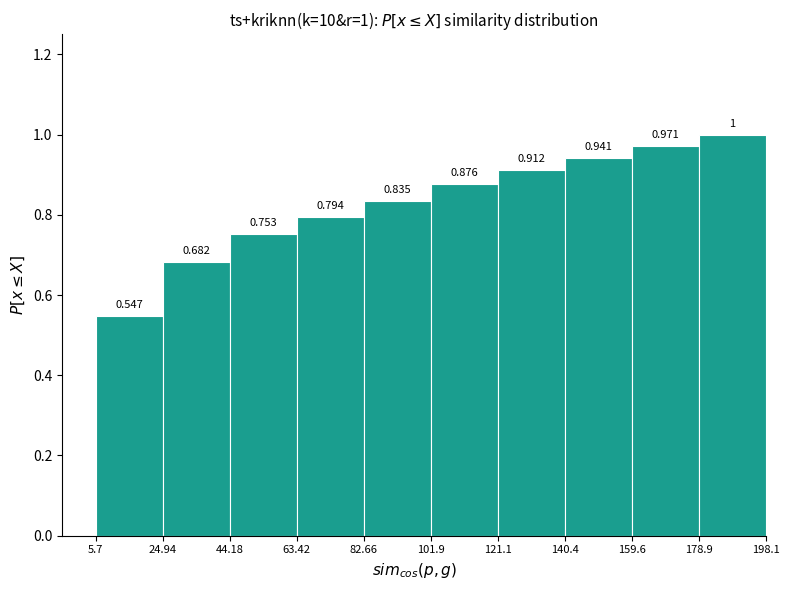

Which range on the x-axis has the tallest bar?

178.9 to 198.1